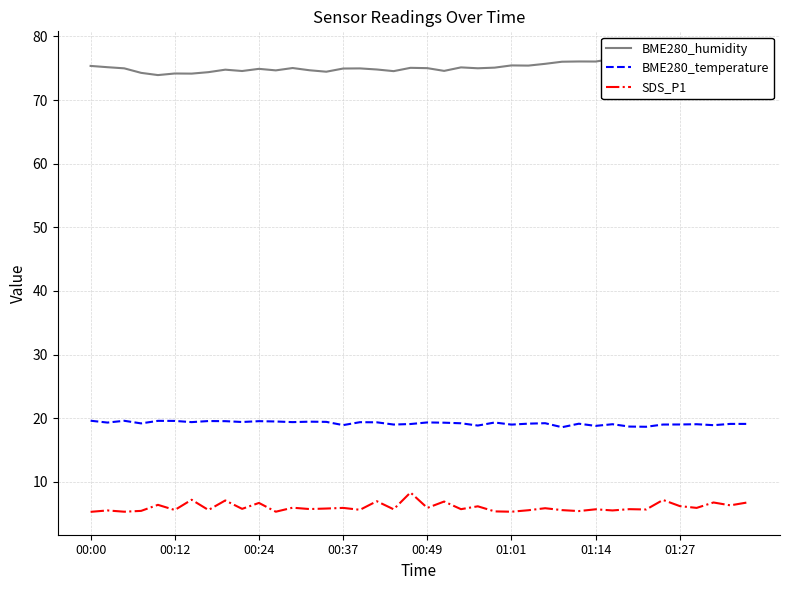

What is the value of the BME280_humidity point at the 1st from the left?

75.4